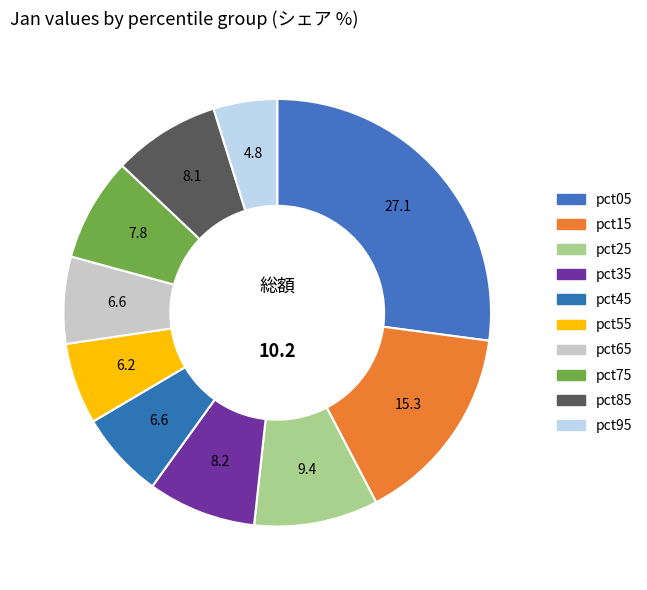

How many slices are in this pie chart?

10